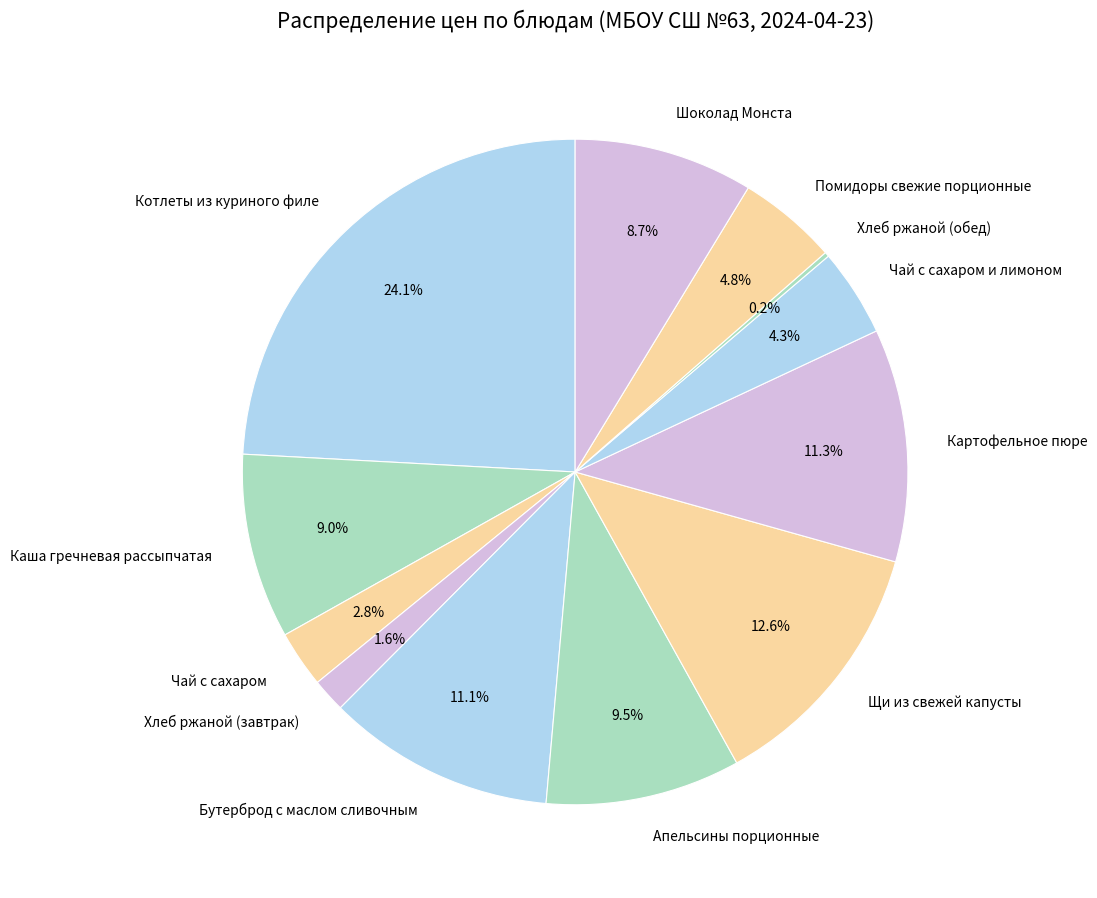

Does Чай с сахаром и лимоном represent more than half of the total?

No